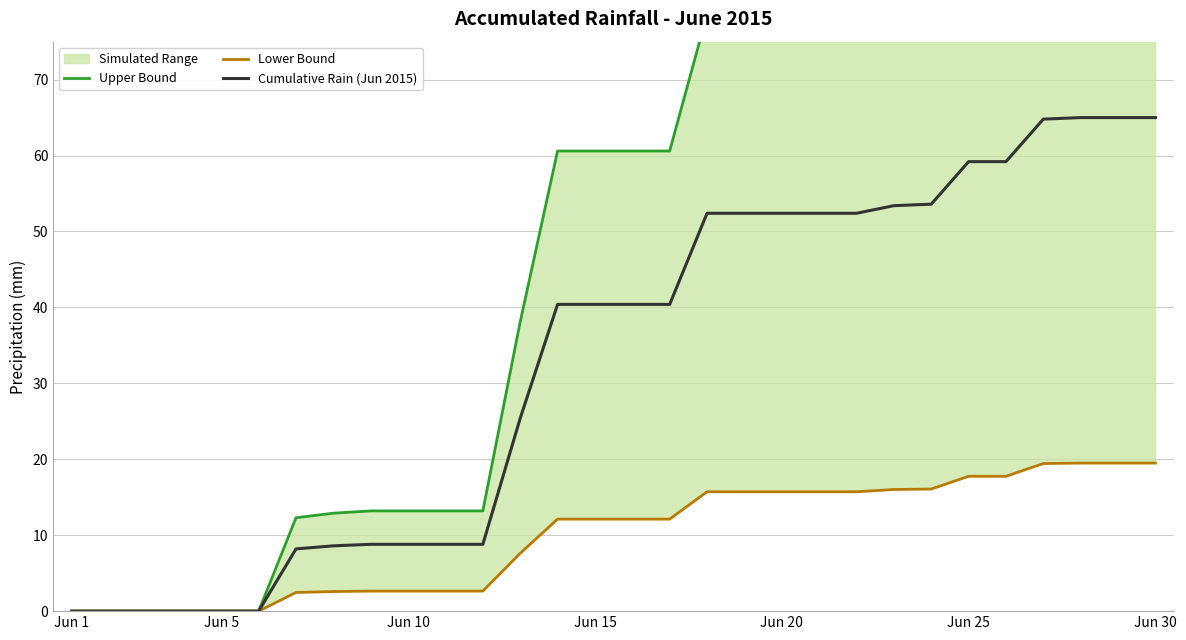

The value of Cumulative Rain (Jun 2015) at 27 is 65.0. True or false?

True